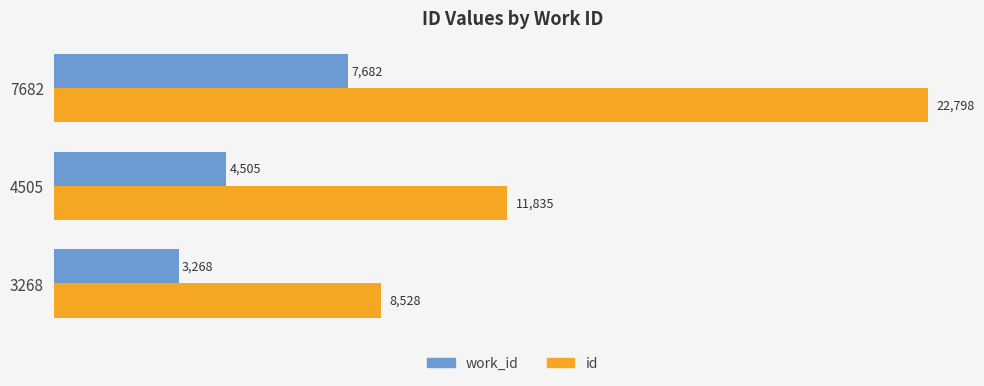

The id series shows 8528 at 3268. True or false?

True